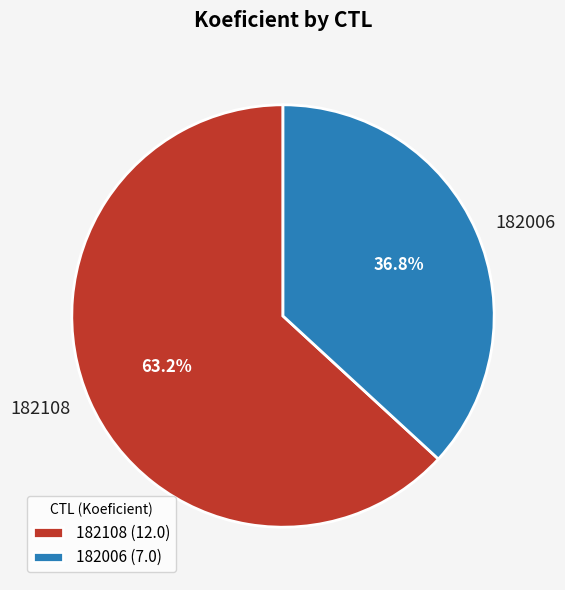

Do 182006 and 182108 together represent more than half of the pie?

Yes